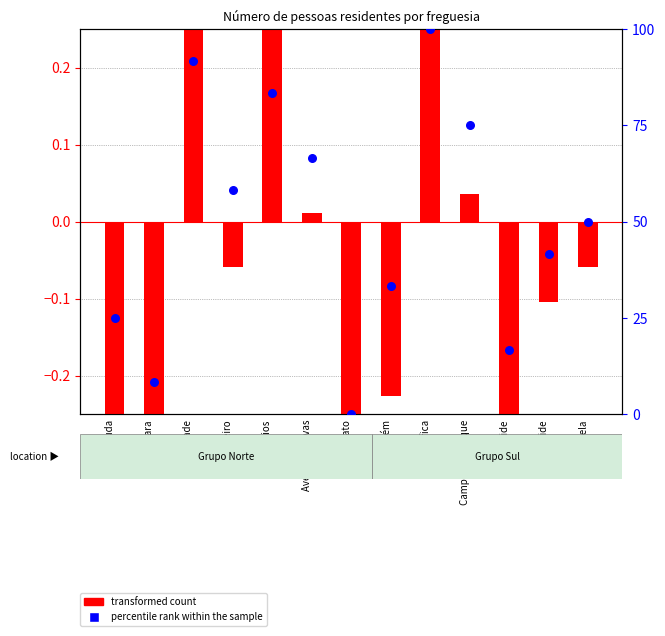

Which series reaches the minimum Y coordinate?

transformed count